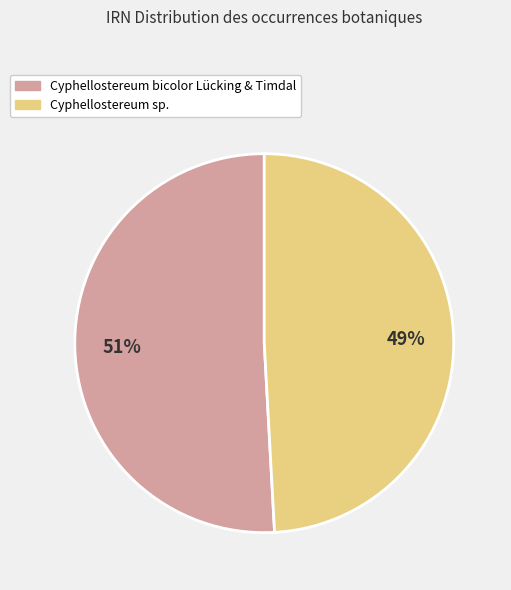

Approximately how many times larger is the value at Cyphellostereum bicolor Lücking & Timdal compared to Cyphellostereum sp.?

1.0